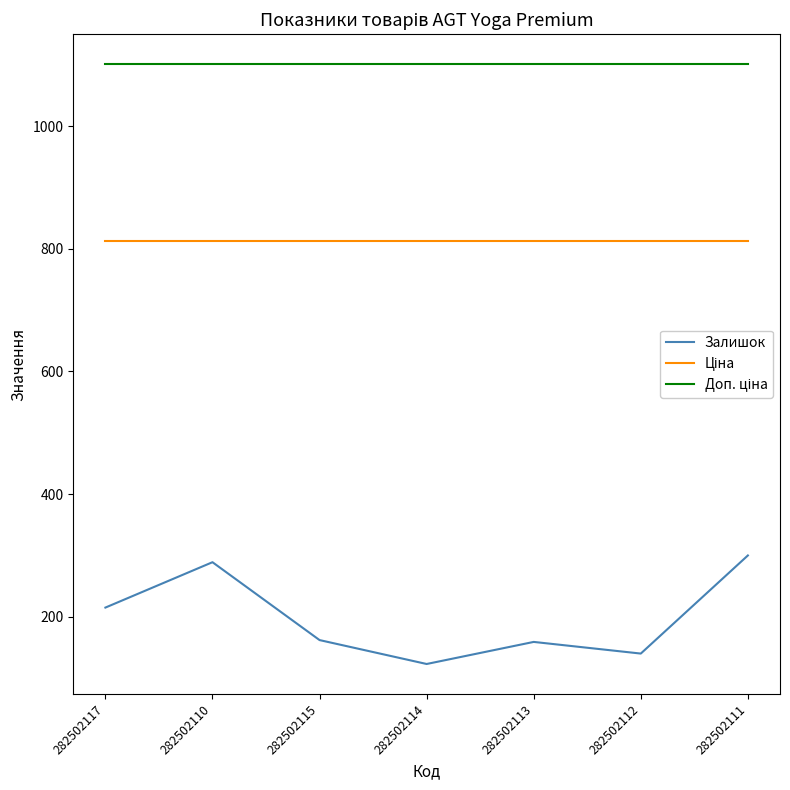

What is the smallest value displayed?

123.0